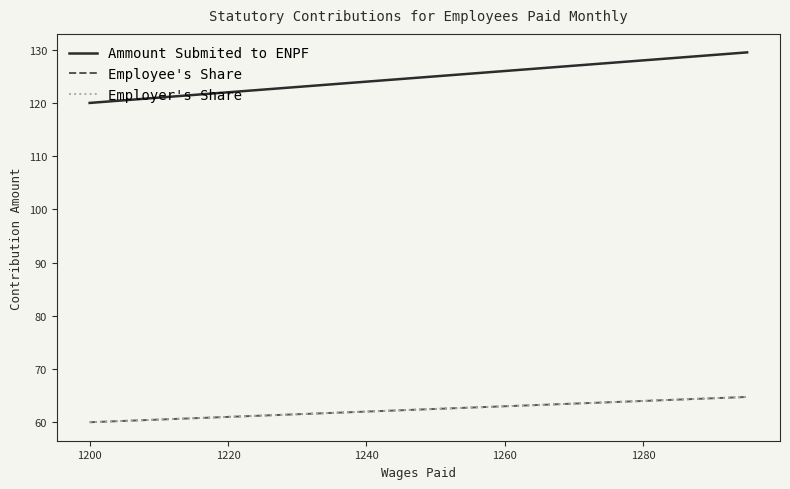

Does the chart have visible grid lines?

No